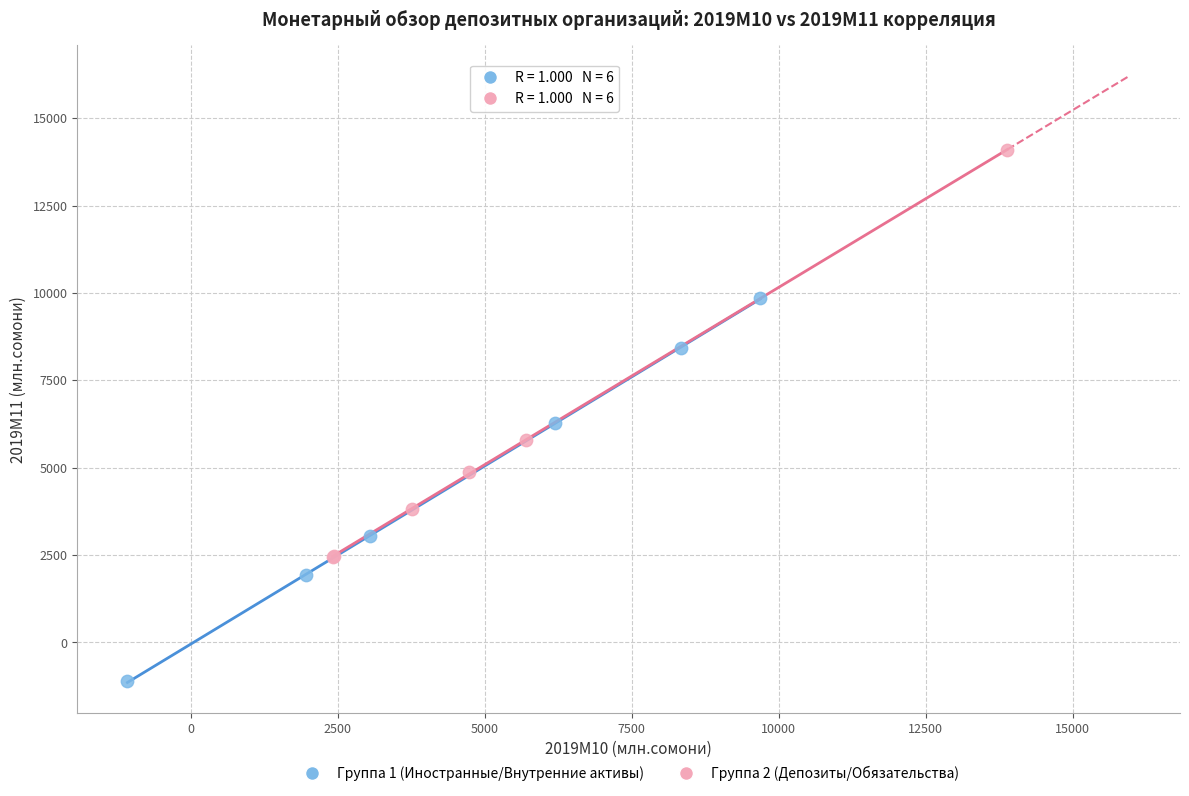

Which series has the largest Y range (max minus min)?

Группа 2 (Депозиты/Обязательства)